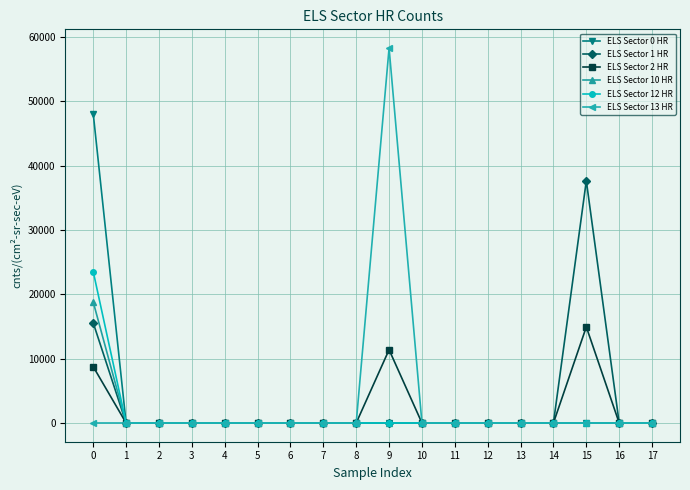

Reading left to right, what are all the values shown in this chart?

ELS Sector 0 HR: 48103.6	0.0	0.0	0.0	0.0	0.0	0.0	0.0	0.0	0.0	0.0	0.0	0.0	0.0	0.0	0.0	0.0	0.0
ELS Sector 1 HR: 15562.9	0.0	0.0	0.0	0.0	0.0	0.0	0.0	0.0	0.0	0.0	0.0	0.0	0.0	0.0	37649.3	0.0	0.0
ELS Sector 2 HR: 8755.1	0.0	0.0	0.0	0.0	0.0	0.0	0.0	0.0	11386.4	0.0	0.0	0.0	0.0	0.0	14938.7	0.0	0.0
ELS Sector 10 HR: 18808.1	0.0	0.0	0.0	0.0	0.0	0.0	0.0	0.0	0.0	0.0	0.0	0.0	0.0	0.0	0.0	0.0	0.0
ELS Sector 12 HR: 23537.3	0.0	0.0	0.0	0.0	0.0	0.0	0.0	0.0	0.0	0.0	0.0	0.0	0.0	0.0	0.0	0.0	0.0
ELS Sector 13 HR: 0.0	0.0	0.0	0.0	0.0	0.0	0.0	0.0	0.0	58279.7	0.0	0.0	0.0	0.0	0.0	0.0	0.0	0.0